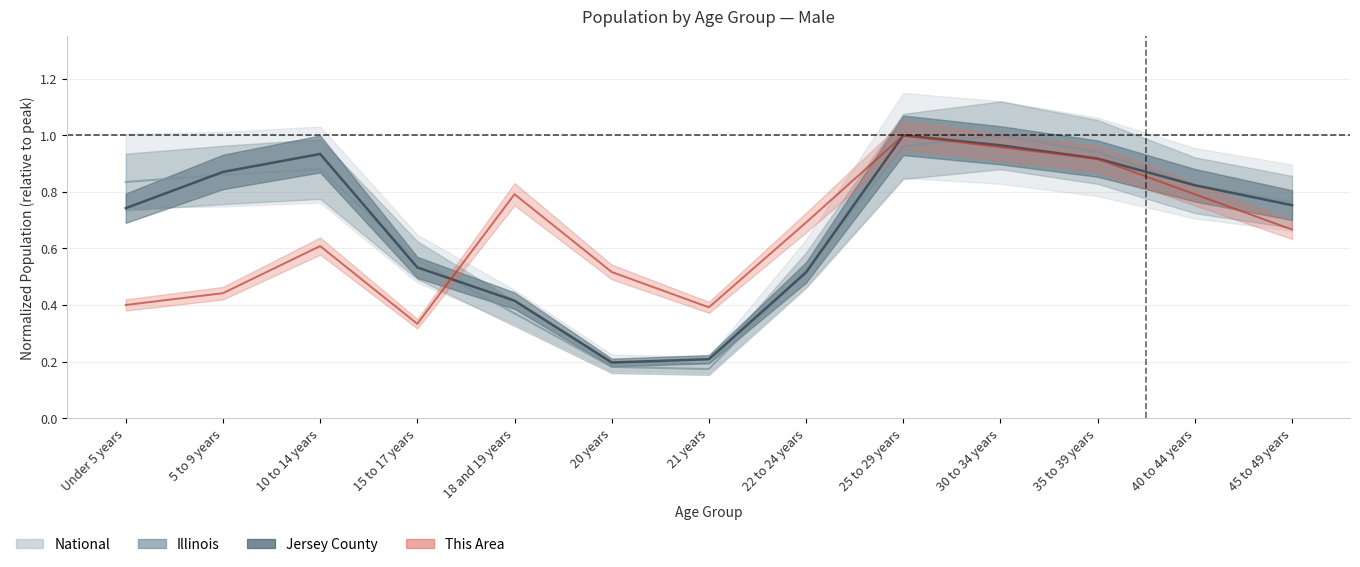

True or false: This Area has more than 1 interior local peaks.

True